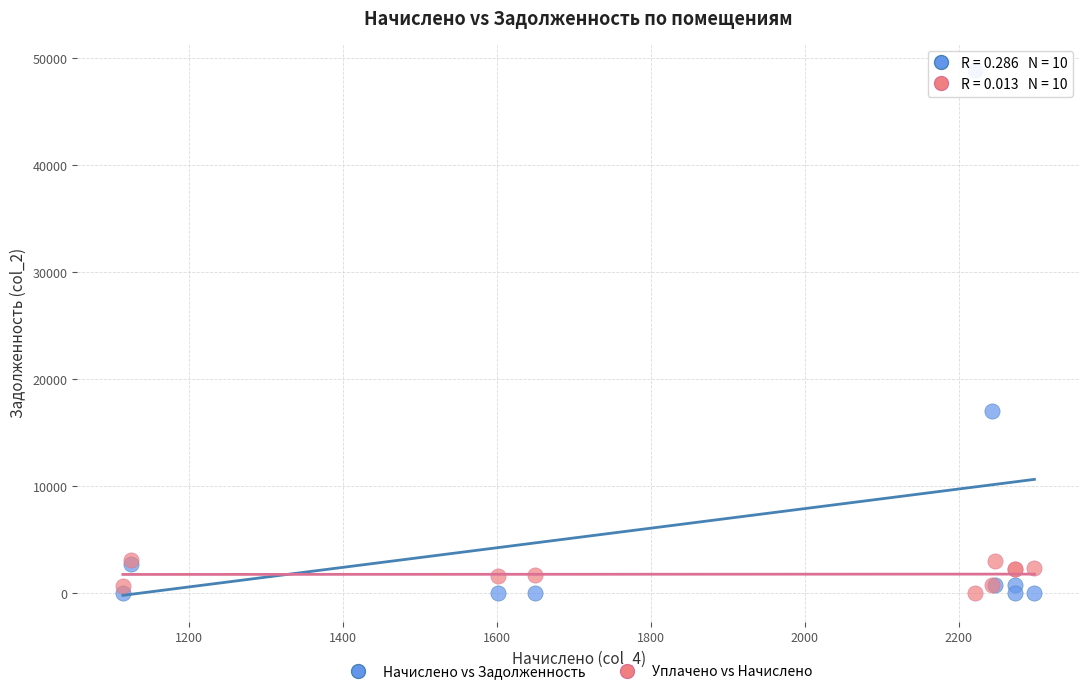

Across all series, what Y value is closest to 24455?

17023.8